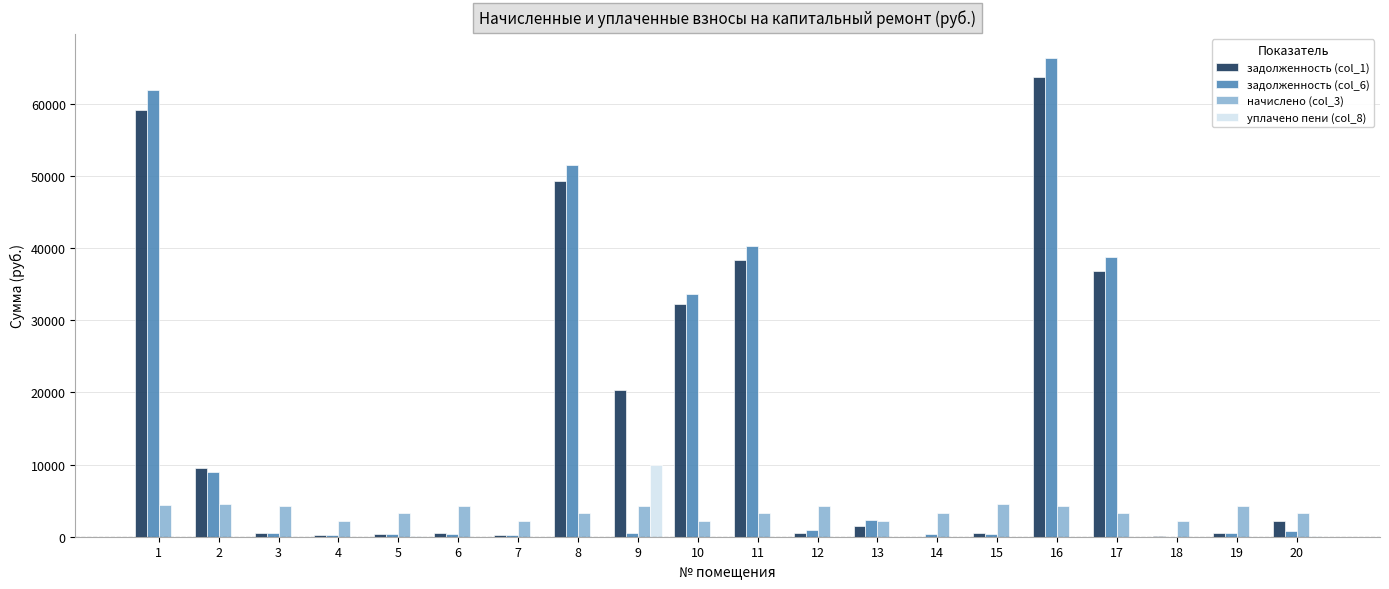

How many values in the начислено (col_3) series exceed 3334?

13